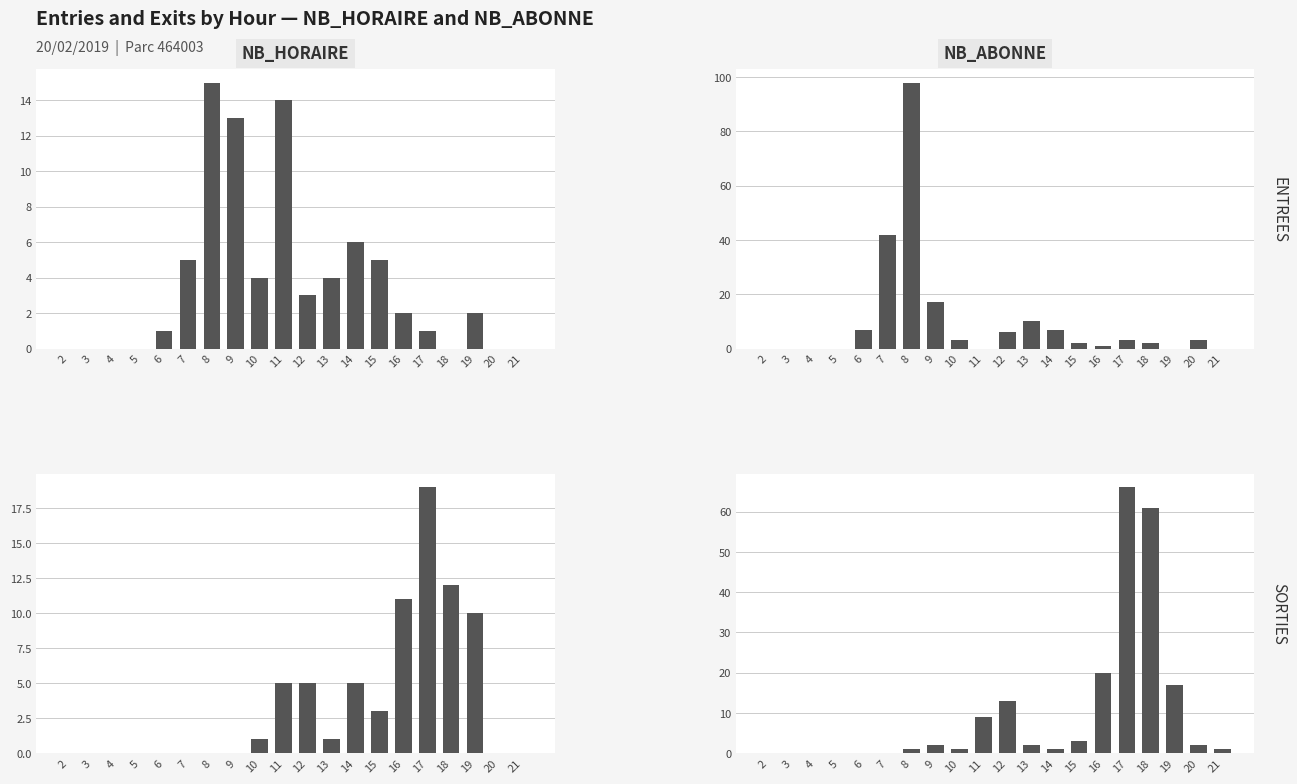

At how many categories does at least one series exceed 18?

5